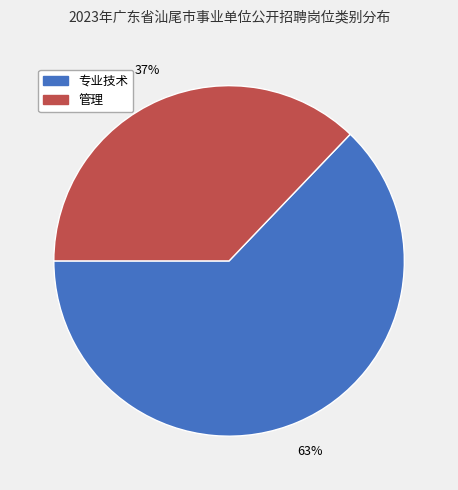

Is it true that 管理 is 37% of the pie?

True